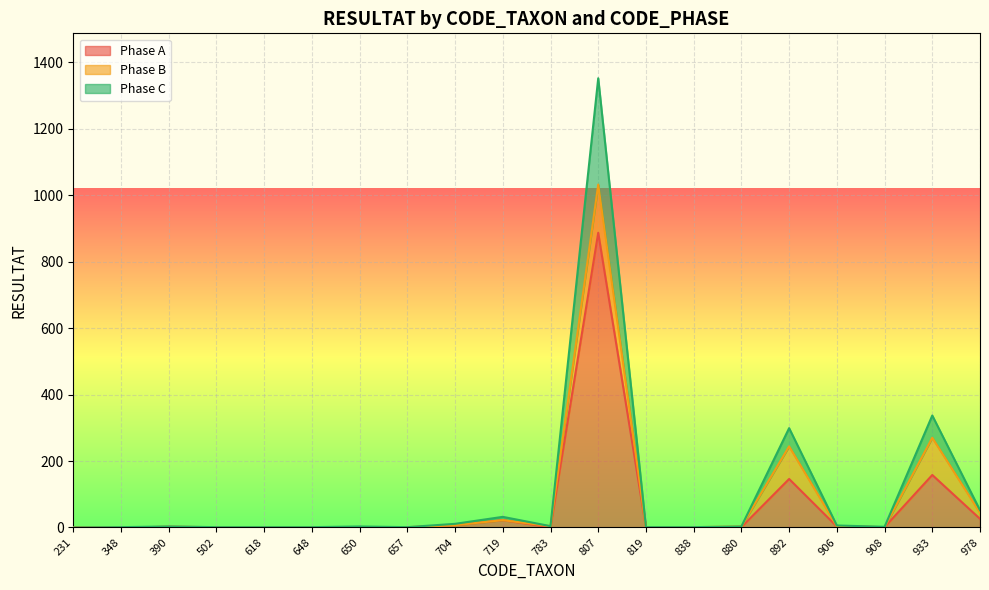

True or false: Phase C and Phase A cross at least once.

False